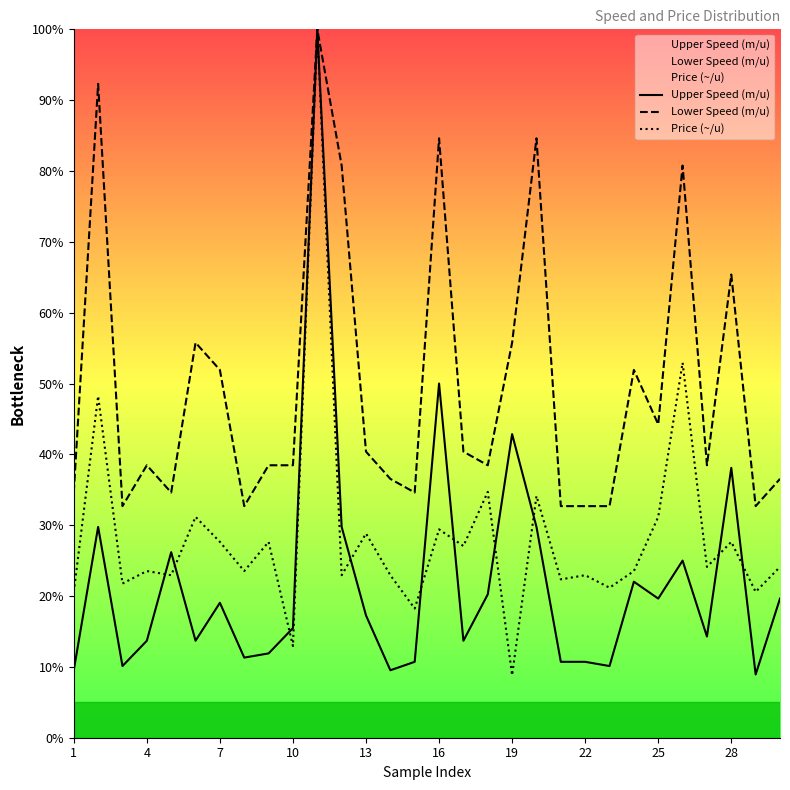

Is it true that Upper Speed (m/u) equals 68.0 at 28?

False